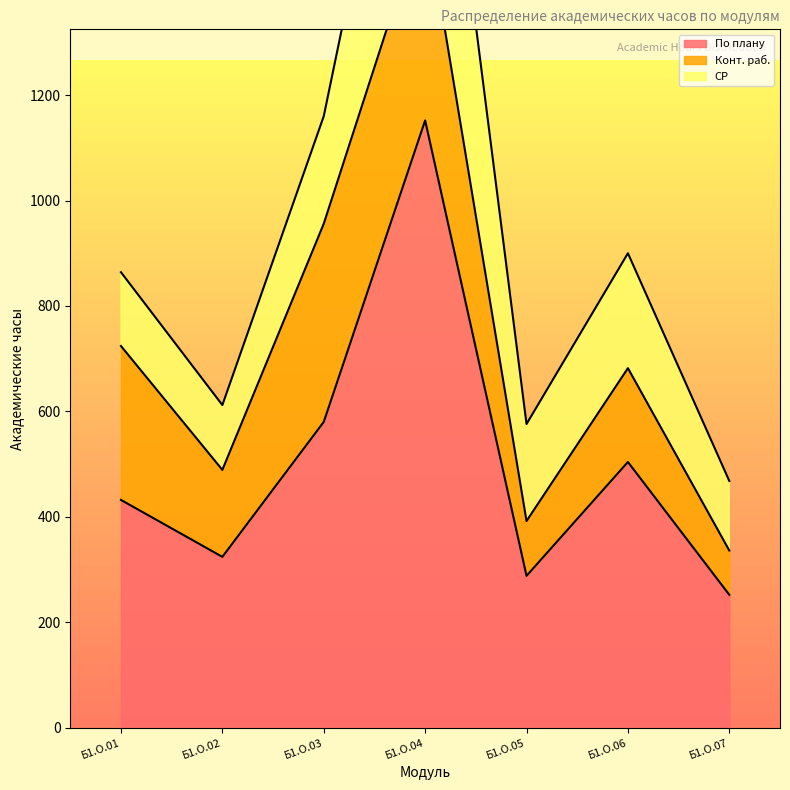

What is the difference between the maximum and minimum values in the Конт. раб. series?

314